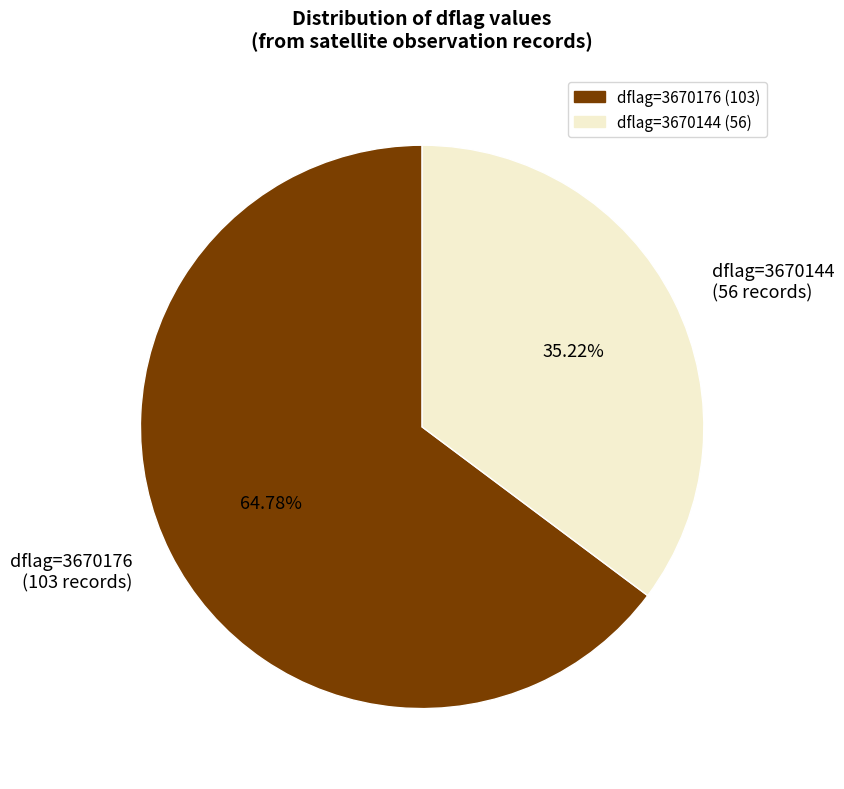

Rank the categories by value from lowest to highest.

dflag=3670144 (56 records), dflag=3670176 (103 records)